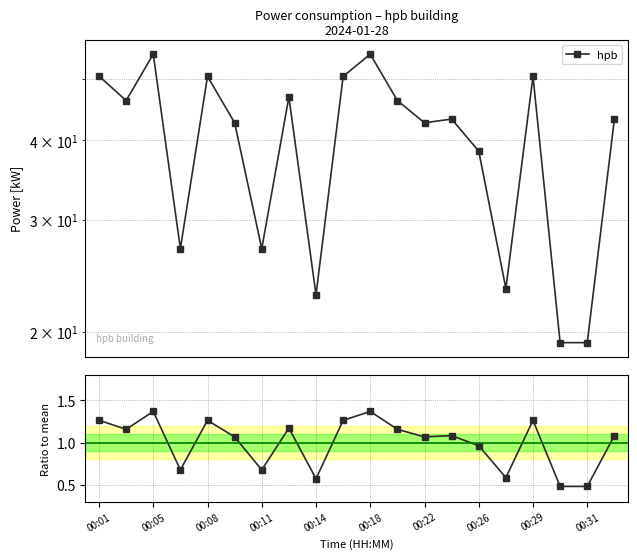

True or false: the data has more than 1 interior local peaks.

True